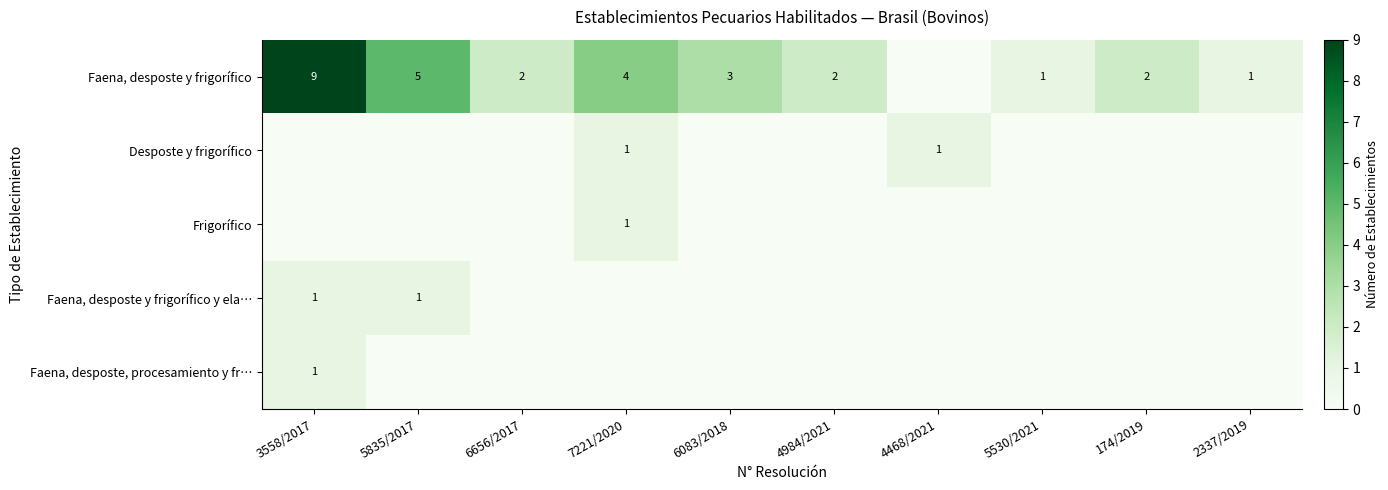

Between 7221/2020 and 3558/2017, which is larger?

3558/2017